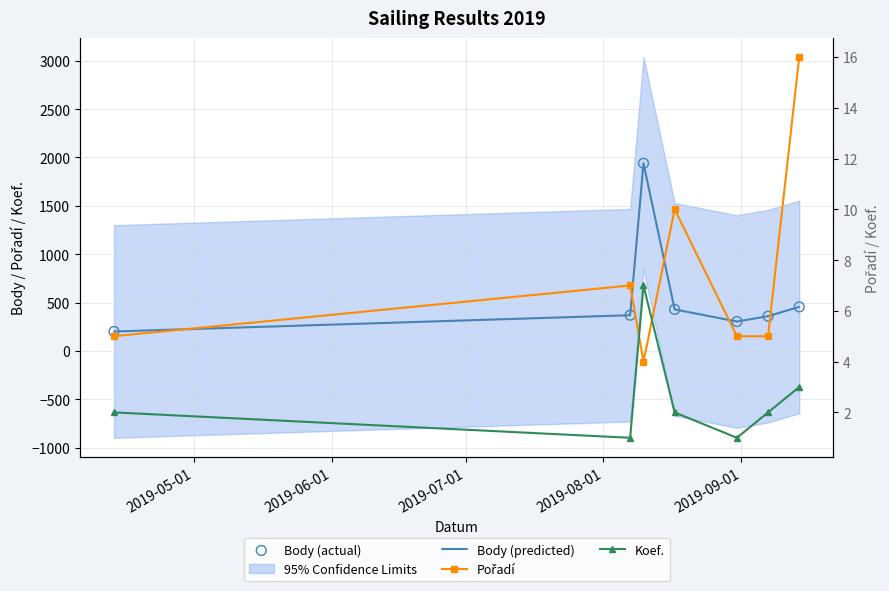

What are all the series names shown in the legend?

Body (predicted), Body (actual), Pořadí, Koef.